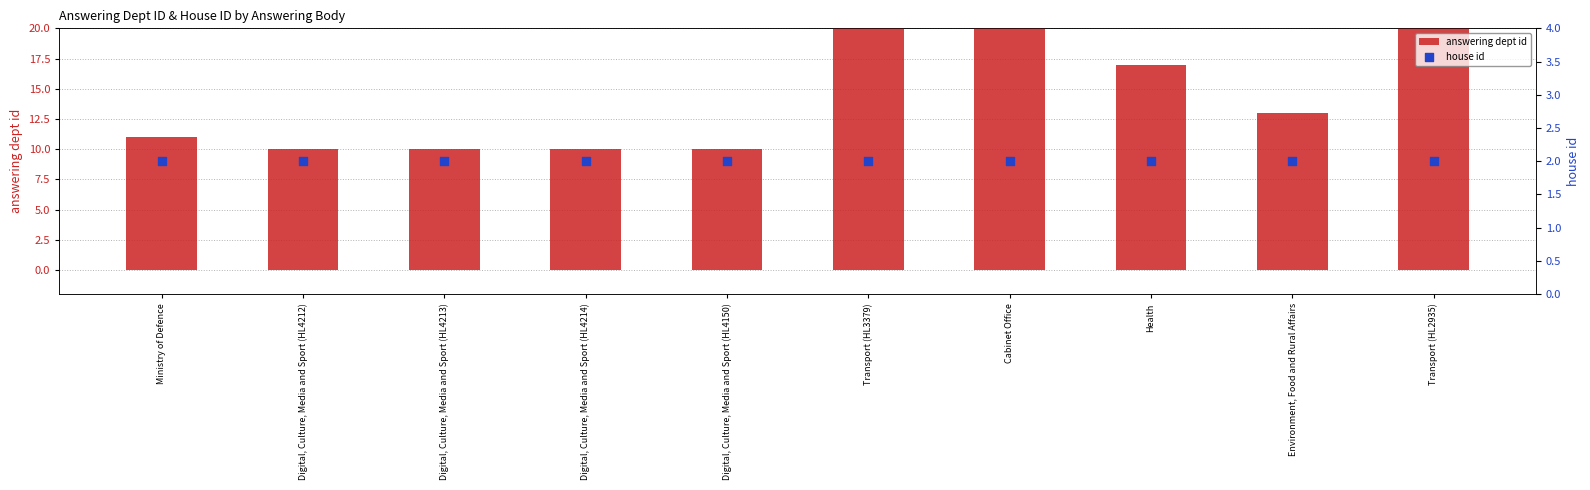

At which category is the sum across all series the highest?

Cabinet Office